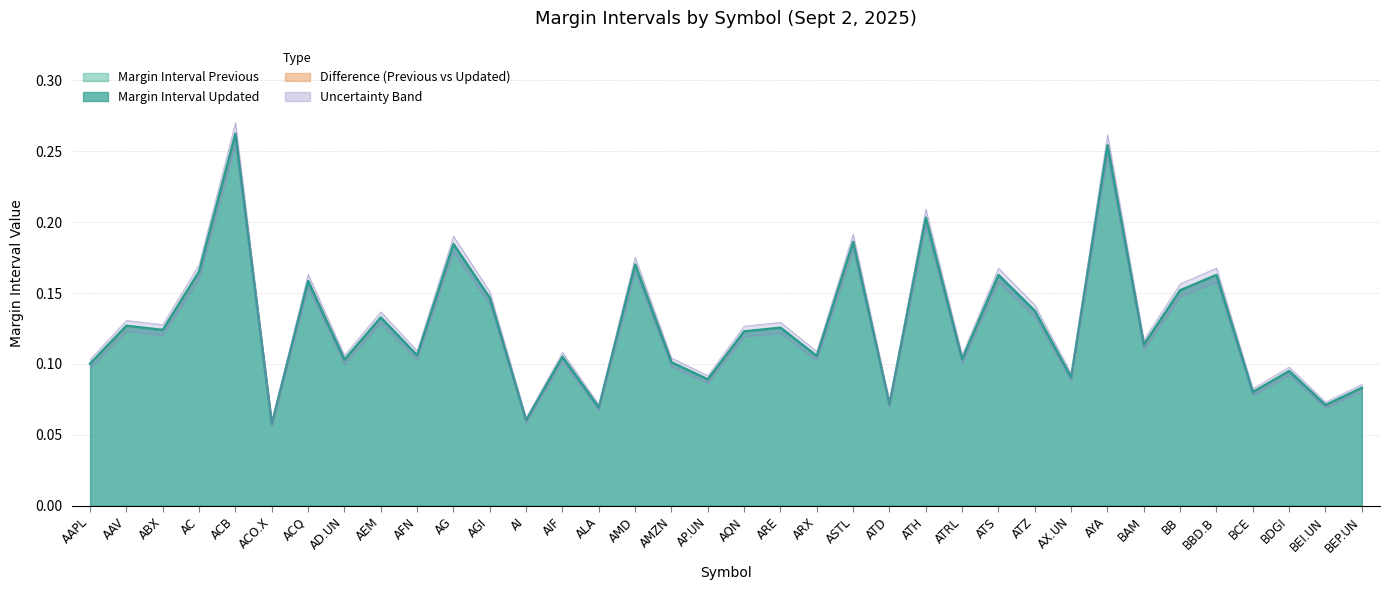

What position from the right is BDGI?

3